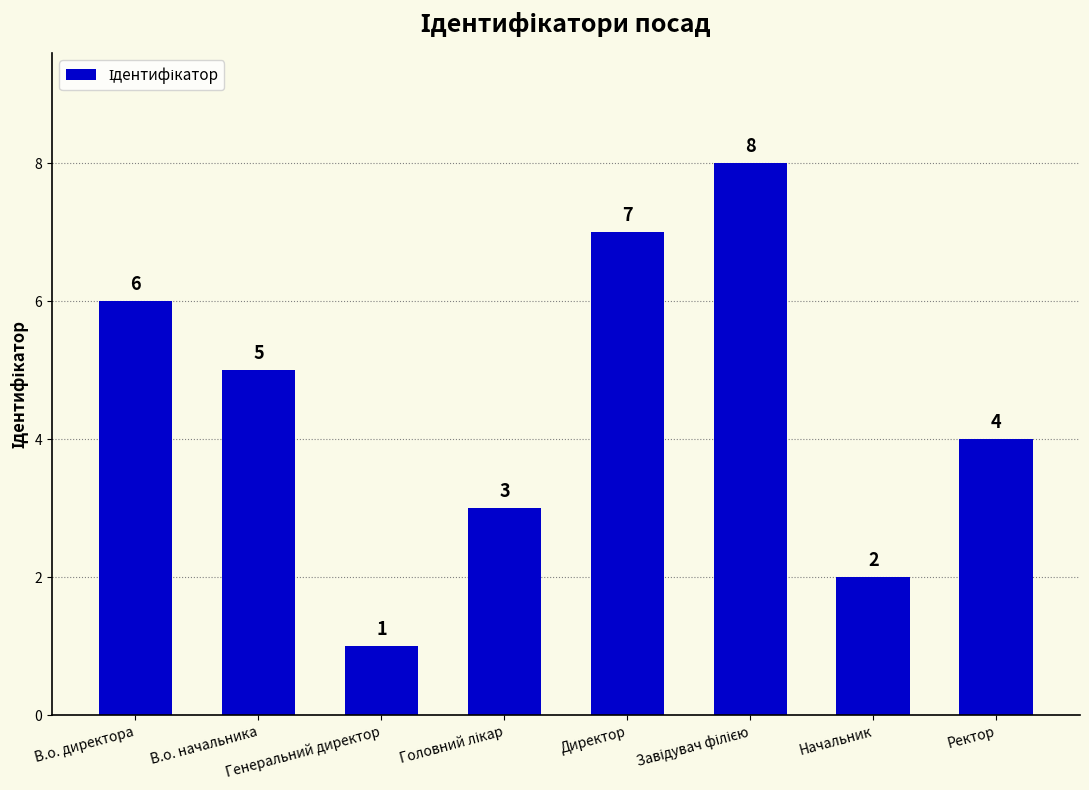

At which label does the data first exceed 5?

В.о. директора